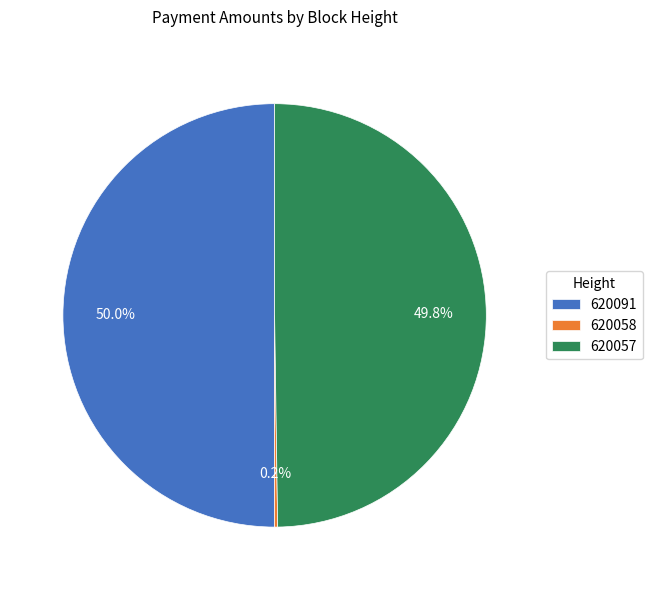

What is the ratio of the value at 620057 to the value at 620091?

1.0